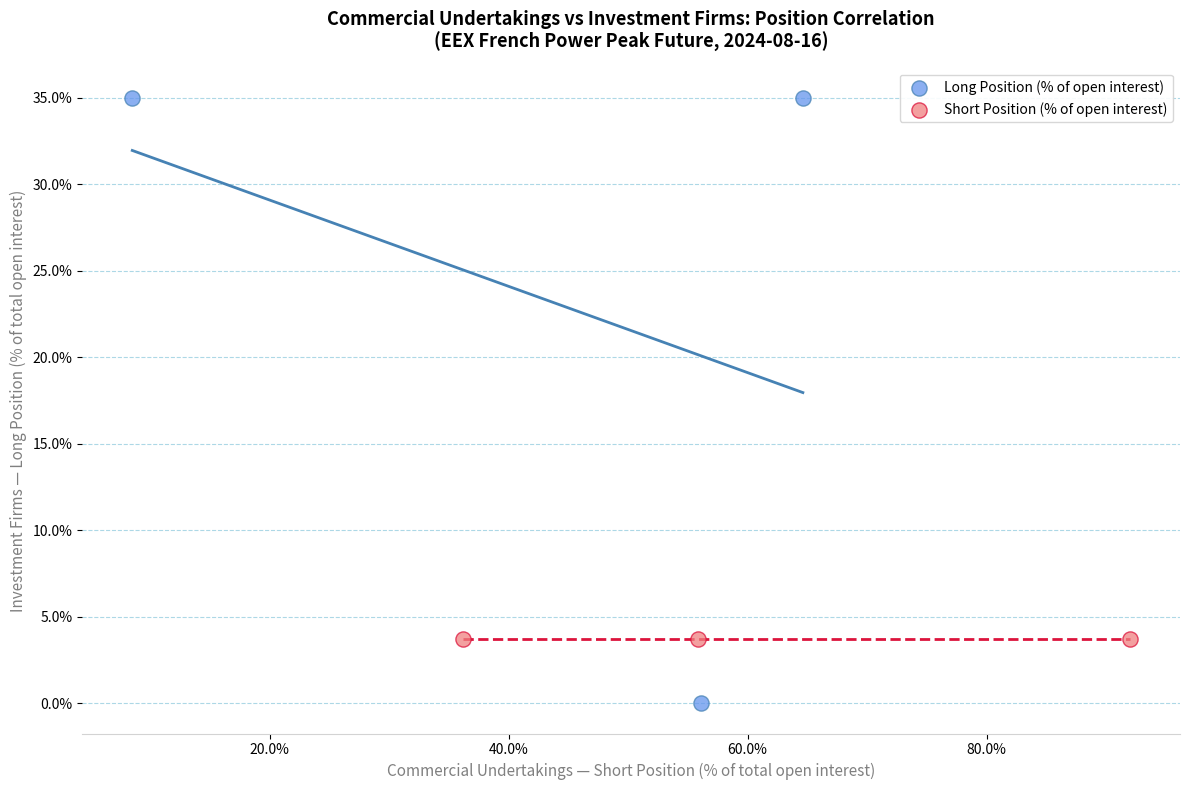

Which series reaches the maximum Y coordinate?

Long Position (% of open interest)